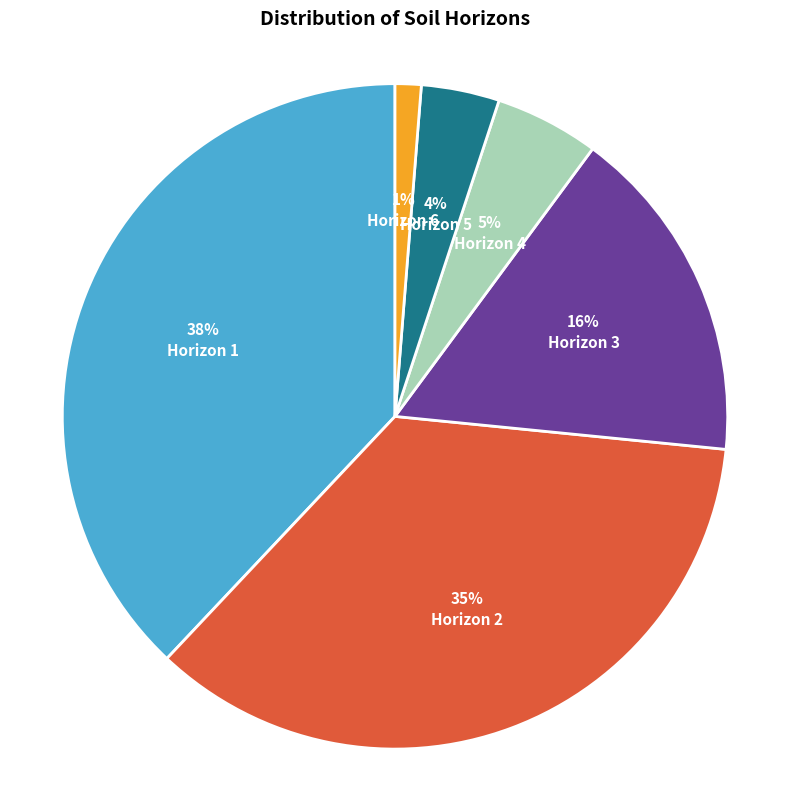

Is the sum of Horizon 6 and Horizon 3 greater than half?

No